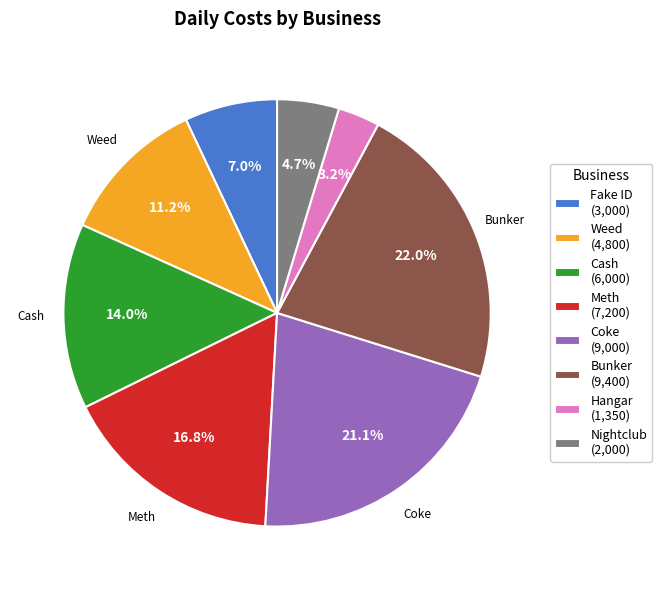

Between Weed and Meth, which is larger?

Meth